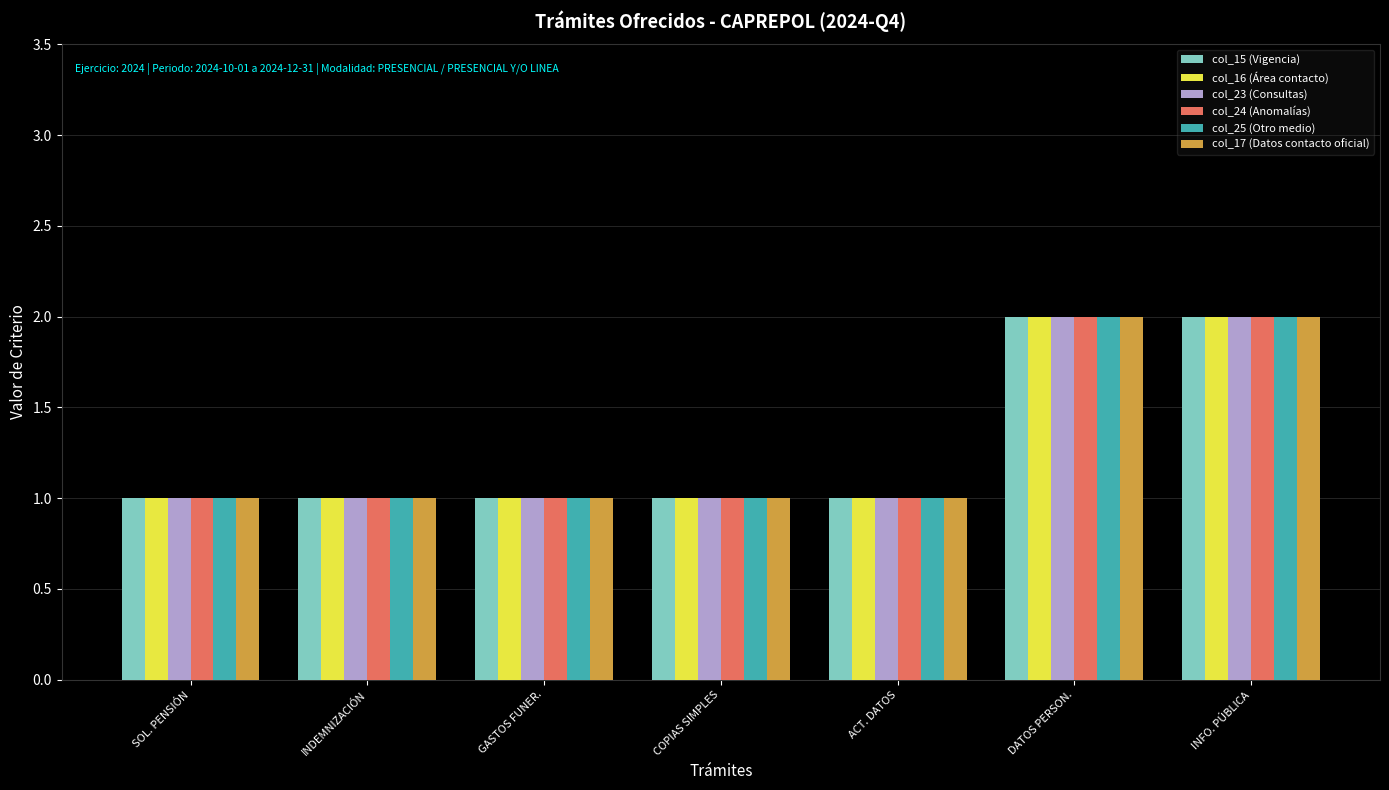

What is the label of the 5th bar from the right?

GASTOS FUNER.